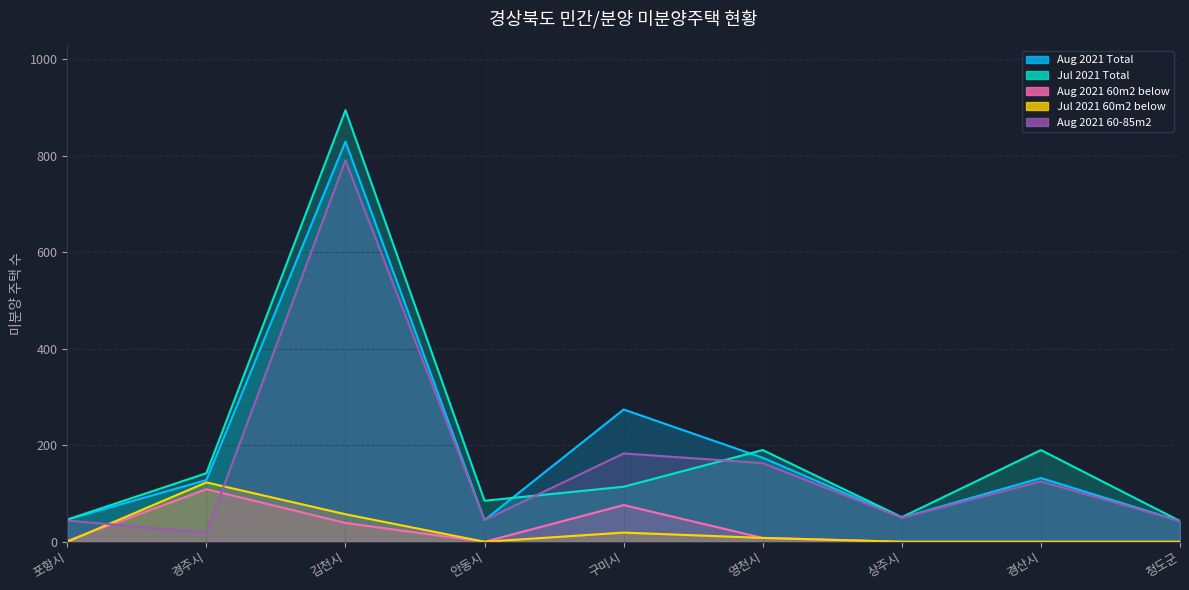

At which label is Aug 2021 60-85m2 closest to 404?

구미시